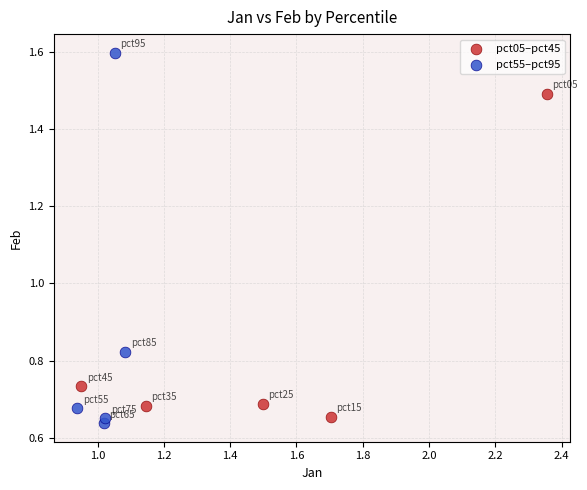

Which series has the widest spread of Y values?

pct55–pct95